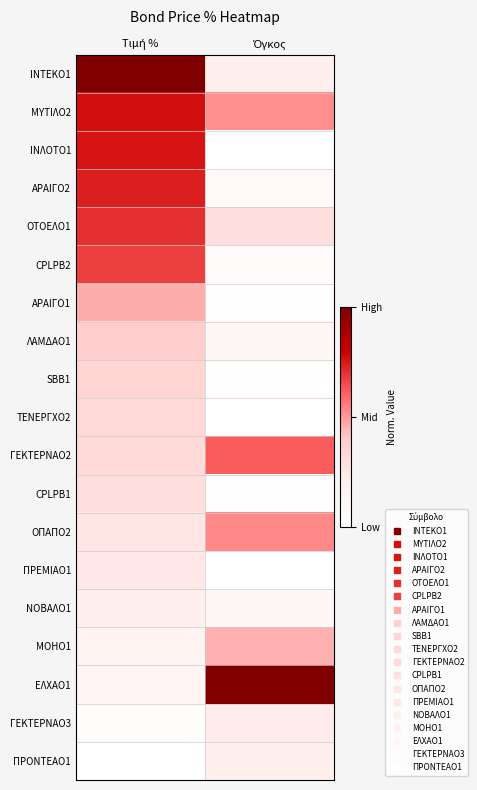

Which series has the largest total across all categories?

ΜΥΤΙΛΟ2